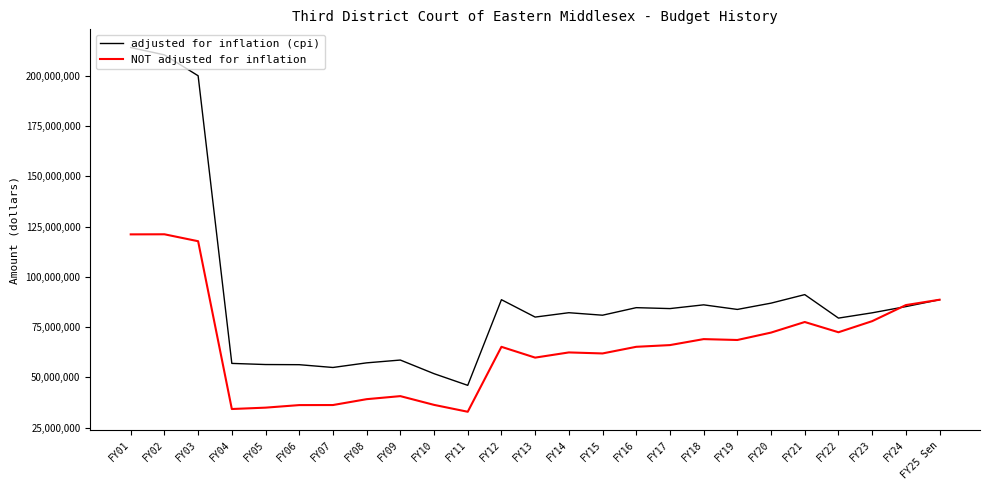

Which series has the largest range (max minus min)?

adjusted for inflation (cpi)